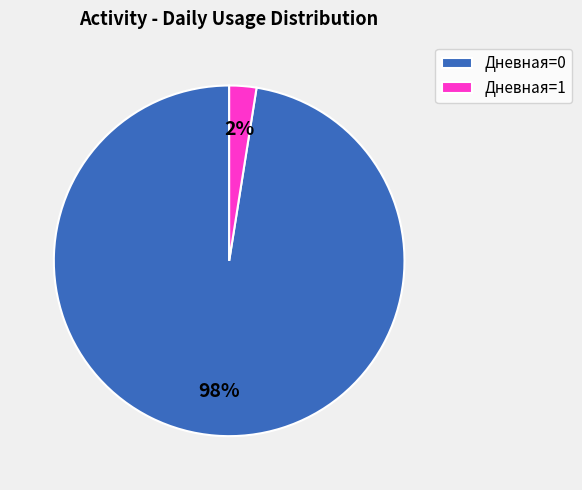

What is the largest slice in the pie chart?

Дневная=0